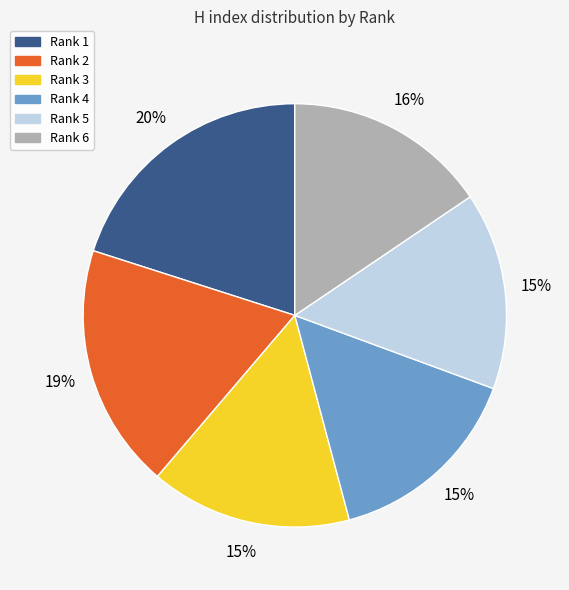

Which category has the biggest portion of the pie?

Rank 1